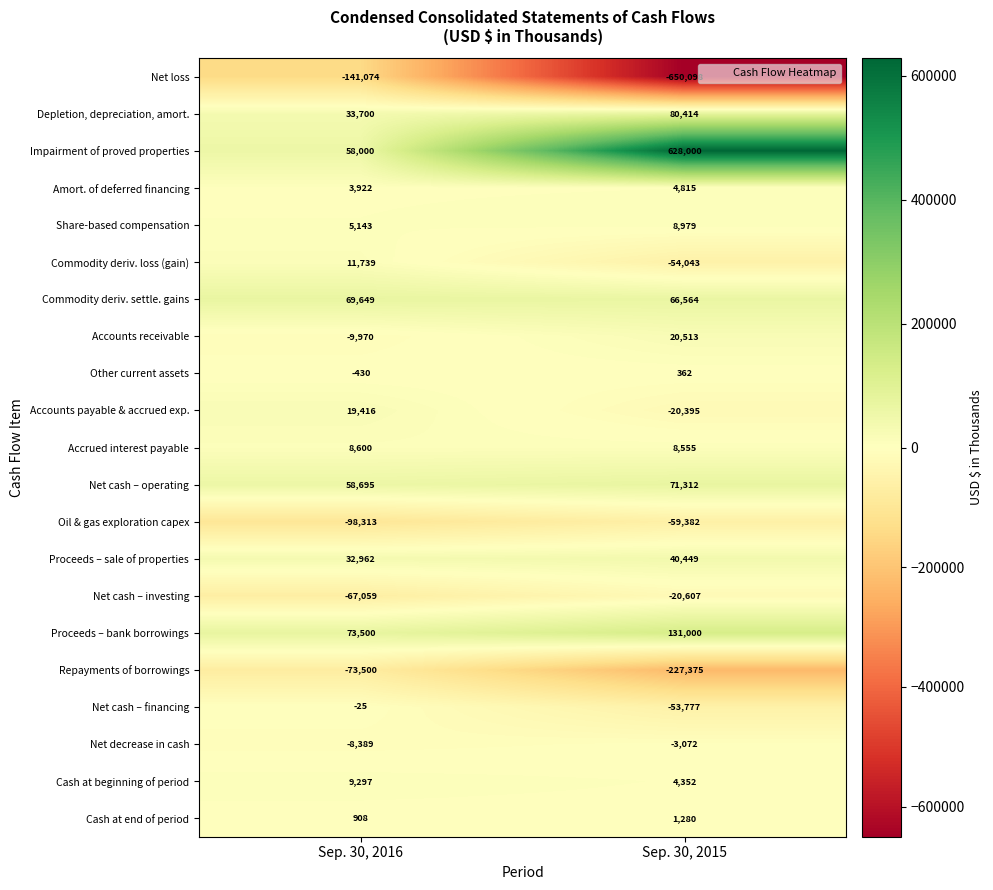

What is the sum of the Accrued interest payable values at Sep. 30, 2016 and Sep. 30, 2015?

17155